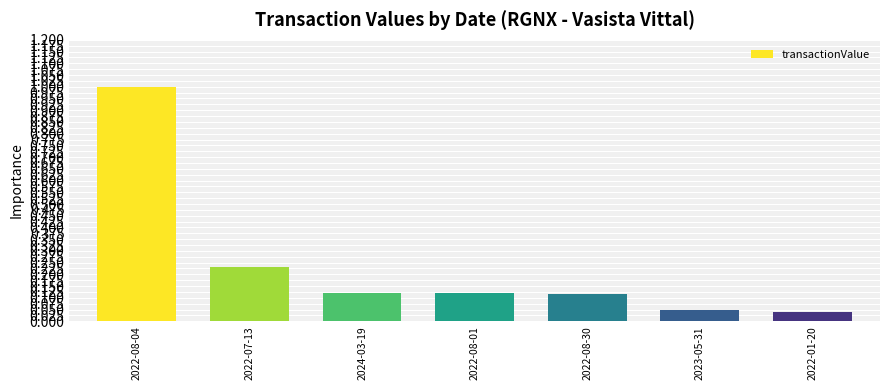

What position from the right is 2022-08-30?

3